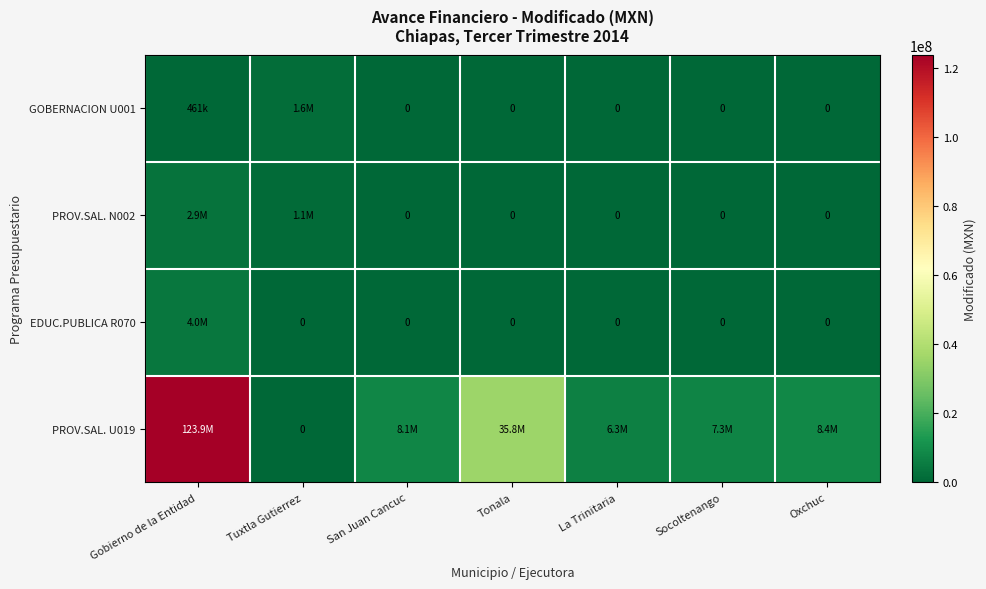

Where is EDUC.PUBLICA R070 nearest to the value 2000000?

Gobierno de la Entidad